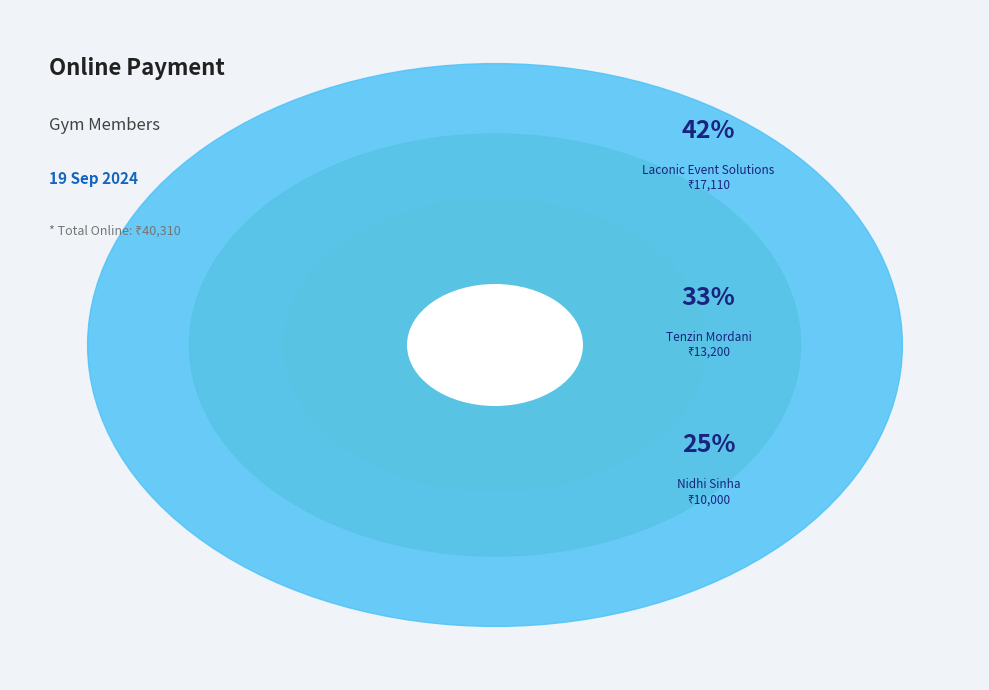

Is it true that Laconic Event Solutions (Online) is 31% of the pie?

False